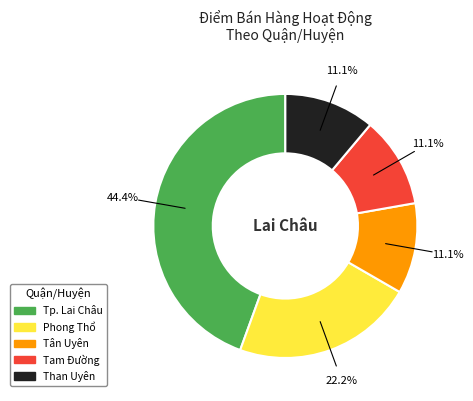

Is the sum of Tp. Lai Châu and Tân Uyên greater than half?

Yes